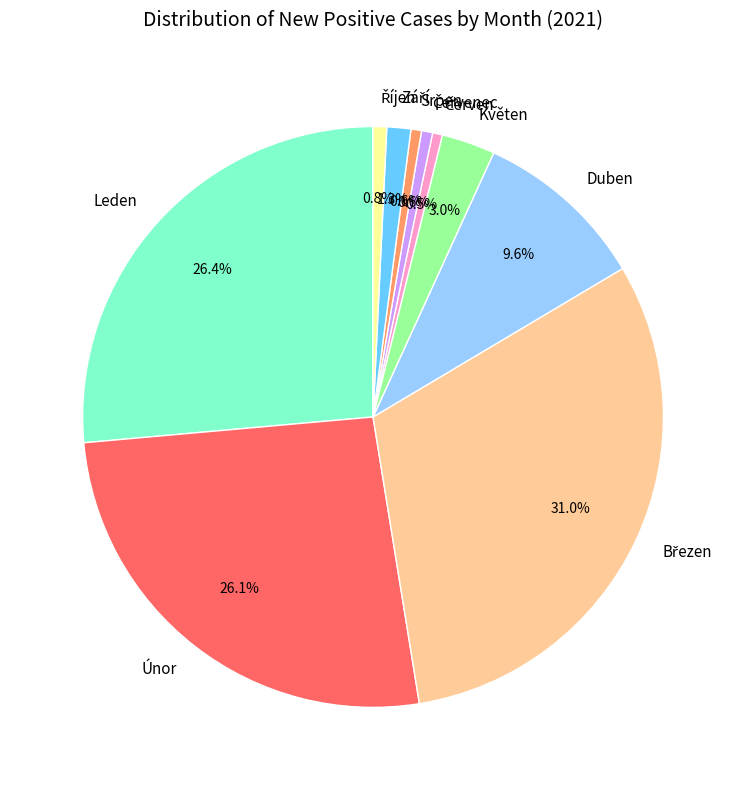

How many segments does this pie chart have?

10